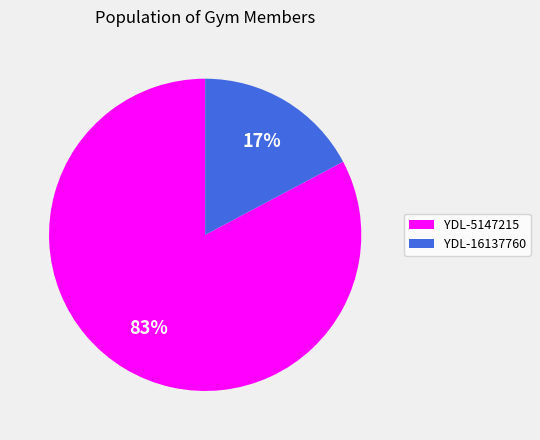

Is there any slice that represents more than half of the pie?

Yes